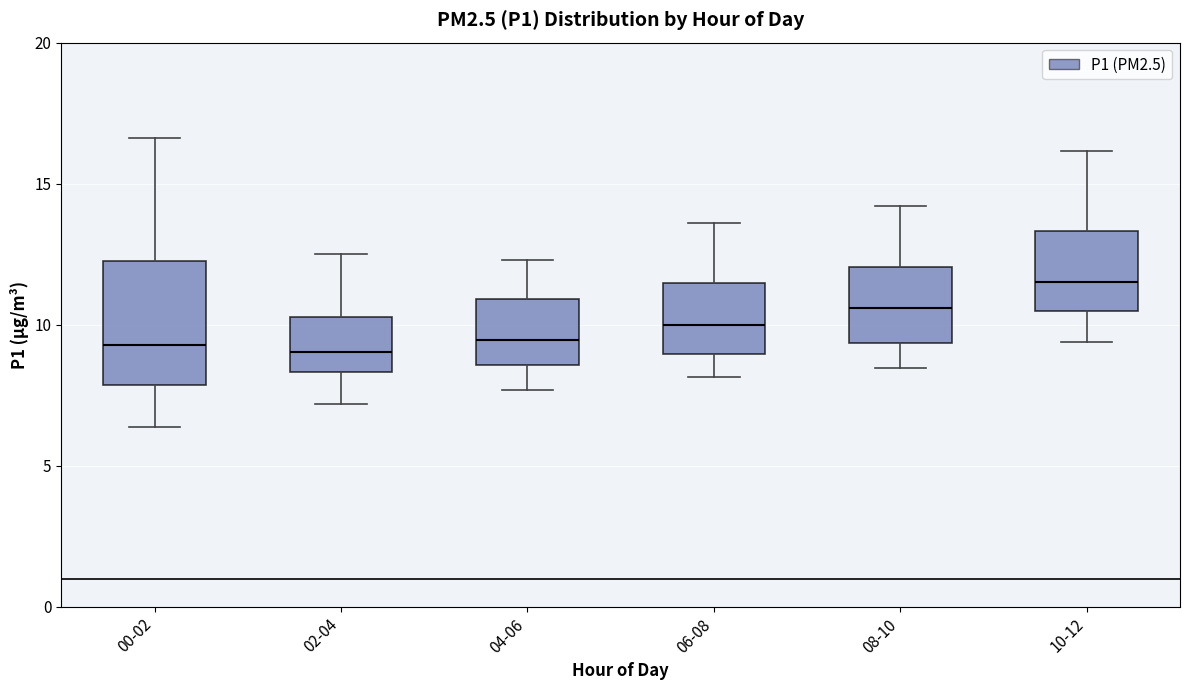

Reading left to right, transcribe this box plot: for each box, give where its median line is, the range the box spans, and where its two whiskers end, as read against the y-axis. The values are not printed on the chart, so give them approximately, as read against the axis.

00-02: median 9.5, box 8.0 to 12.5, whiskers 6.5 to 16.5
02-04: median 9.0, box 8.5 to 10.5, whiskers 7.0 to 12.5
04-06: median 9.5, box 8.5 to 11.0, whiskers 7.5 to 12.5
06-08: median 10.0, box 9.0 to 11.5, whiskers 8.0 to 13.5
08-10: median 10.5, box 9.5 to 12.0, whiskers 8.5 to 14.0
10-12: median 11.5, box 10.5 to 13.5, whiskers 9.5 to 16.0